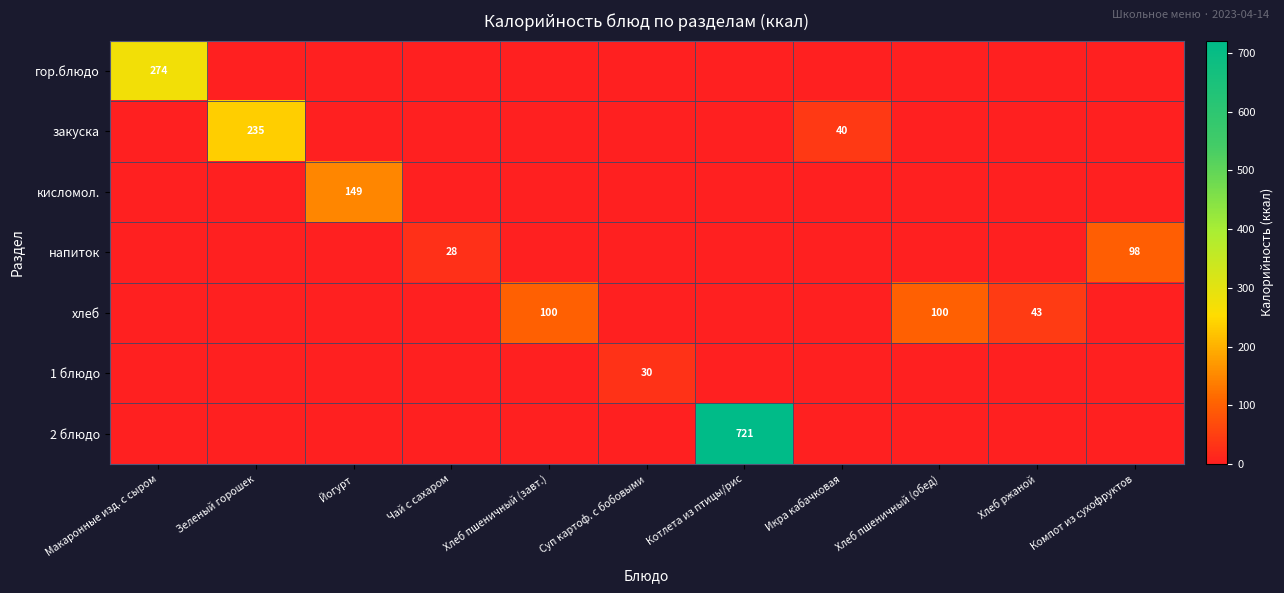

The кисломол. series shows 227 at Йогурт. True or false?

False